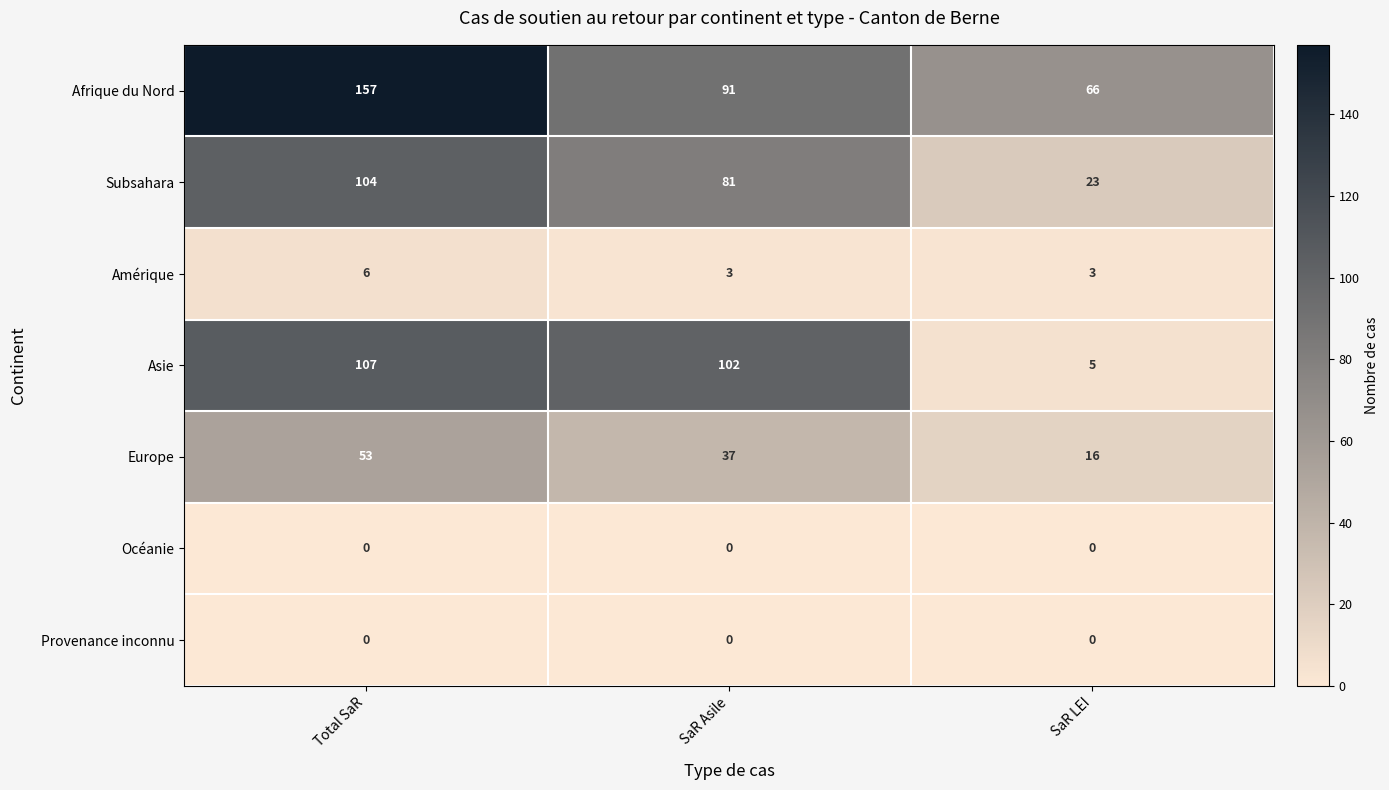

At how many categories does at least one series exceed 143?

1